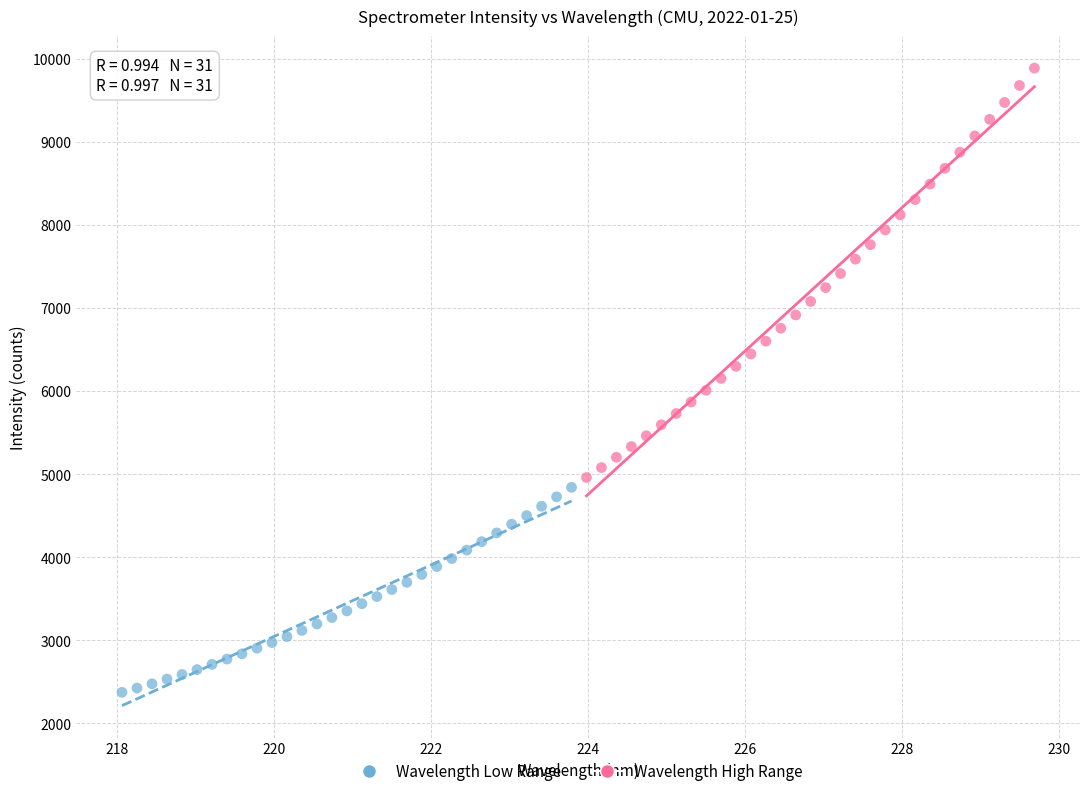

Which series has the largest Y range (max minus min)?

Wavelength High Range